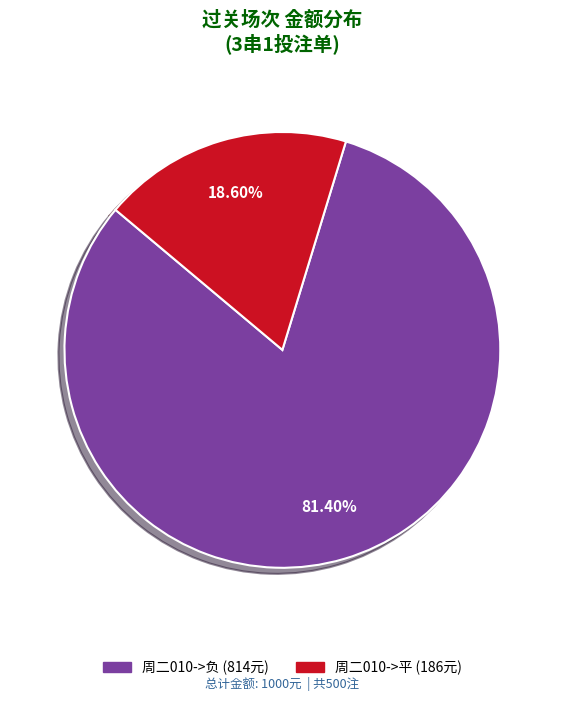

Is there a majority slice in this chart?

Yes